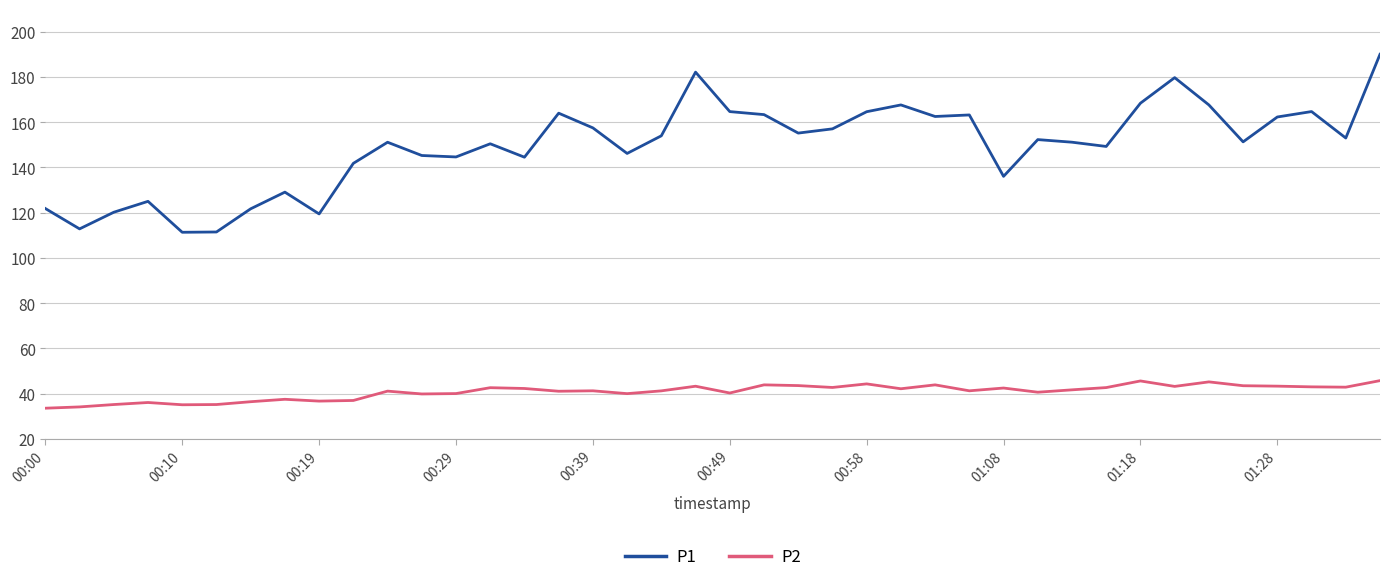

Which series has the largest total across all categories?

P1